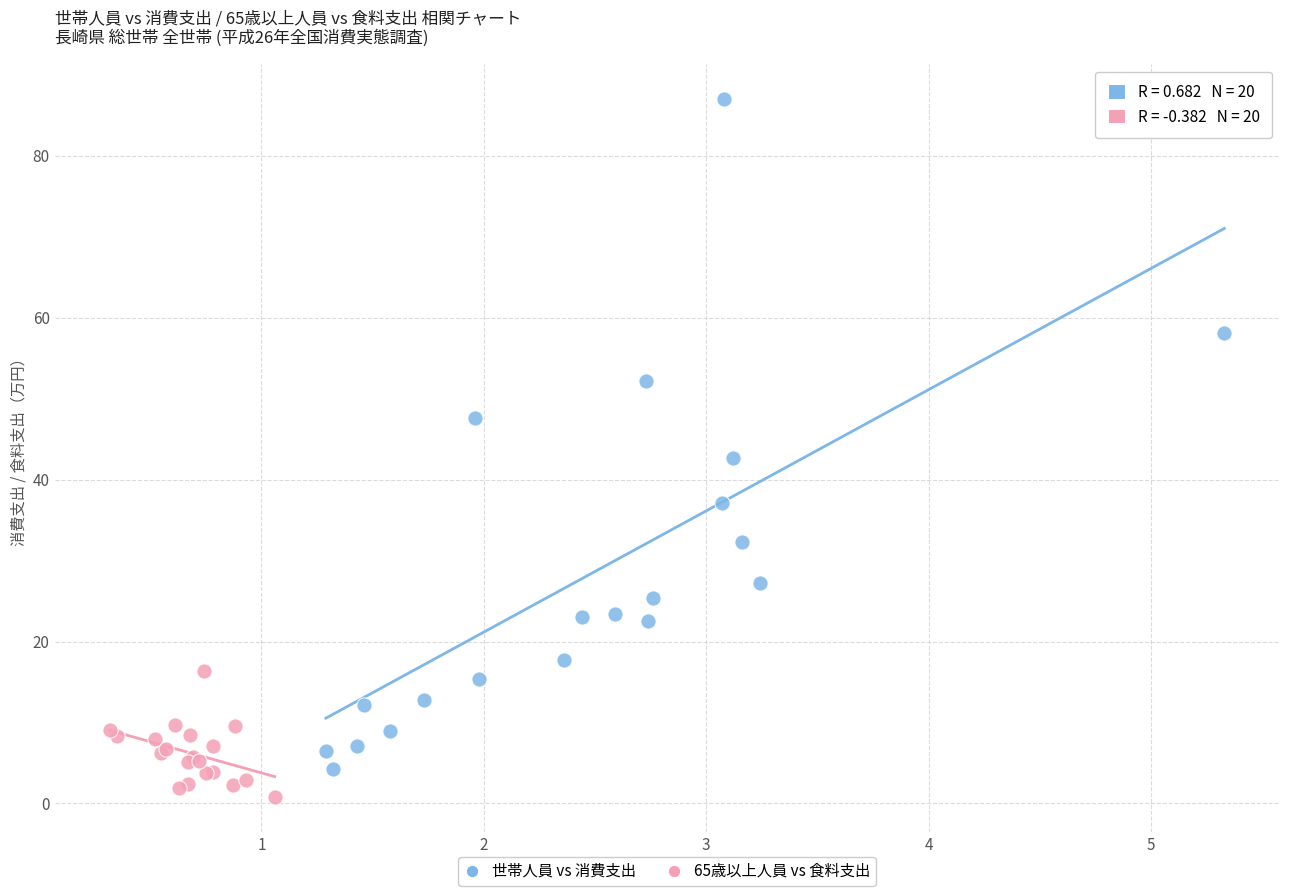

Which series contains the highest Y value?

世帯人員 vs 消費支出